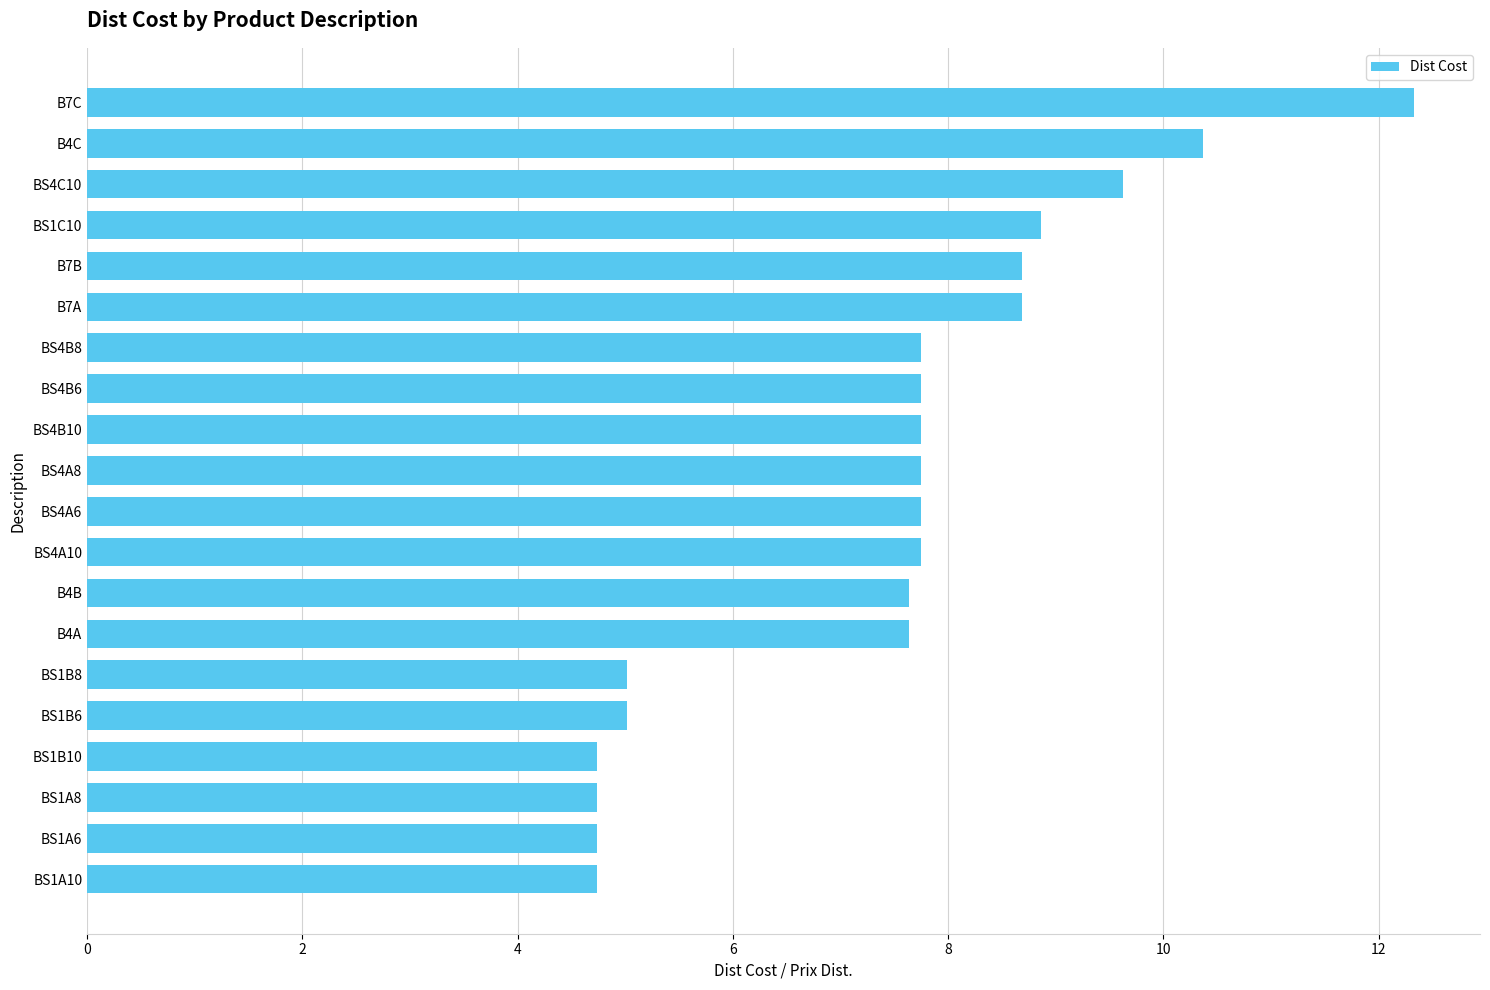

What is the sum of all values?

149.3